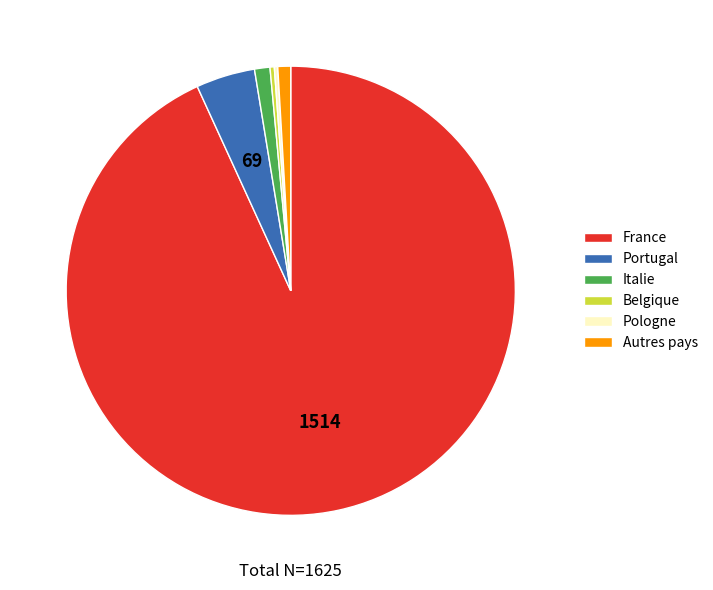

True or false: Belgique accounts for 0% of the total.

True